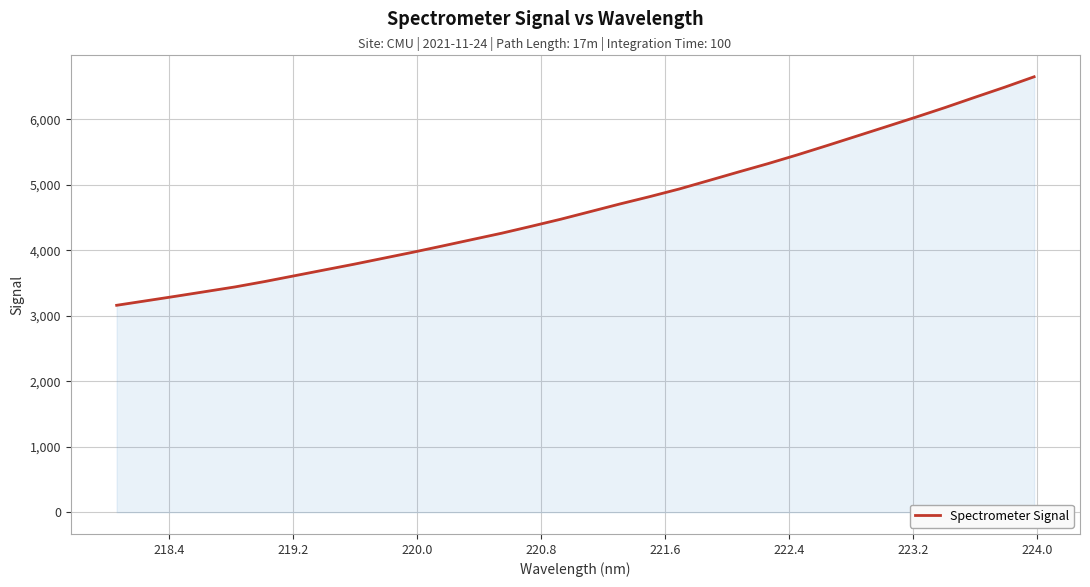

How many lines are shown in the chart?

1